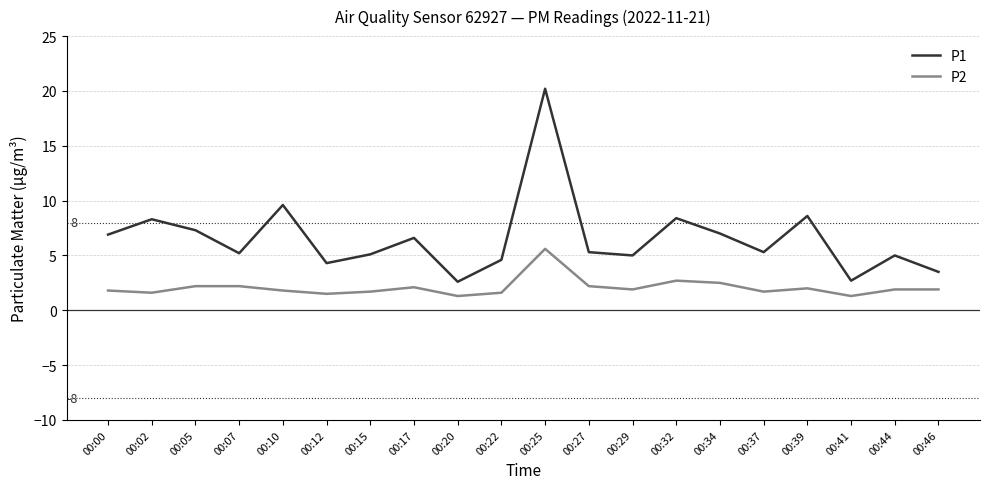

What is the difference between the highest and lowest values at 00:15?

3.4